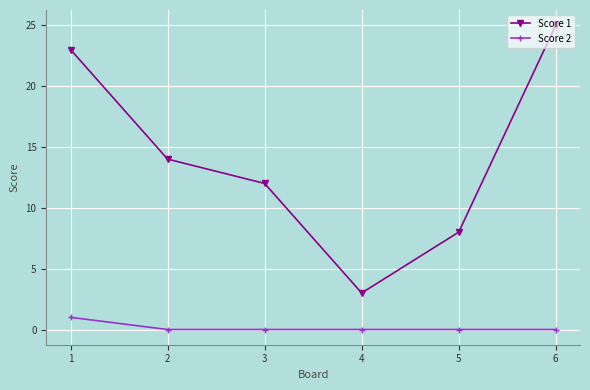

What is the value of the Score 2 point at the 1st from the left?

1